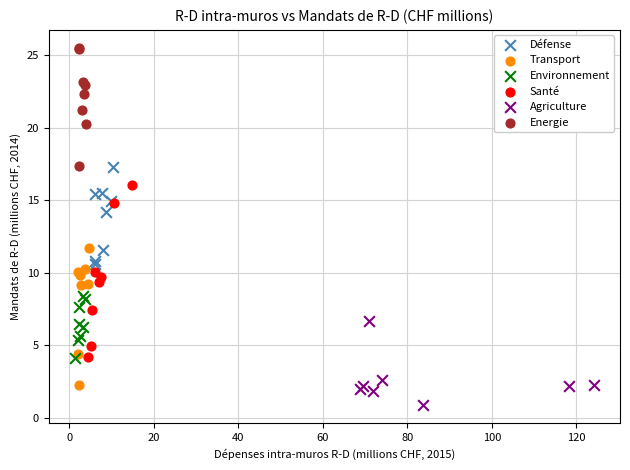

Which series reaches the maximum Y coordinate?

Energie